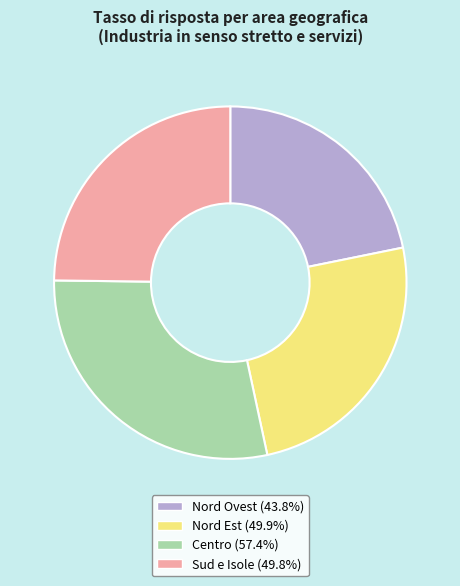

Does any single category account for the majority?

No